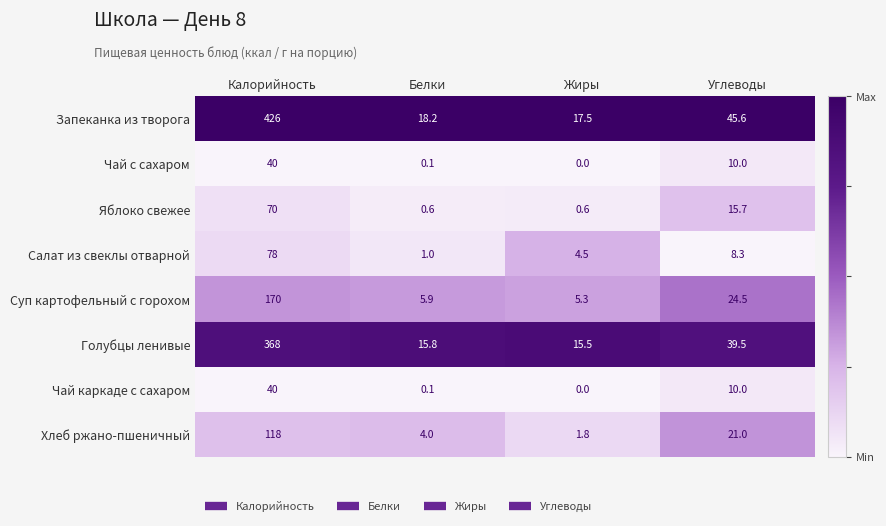

What is the approximate value of Хлеб ржано-пшеничный at Углеводы?

21.0